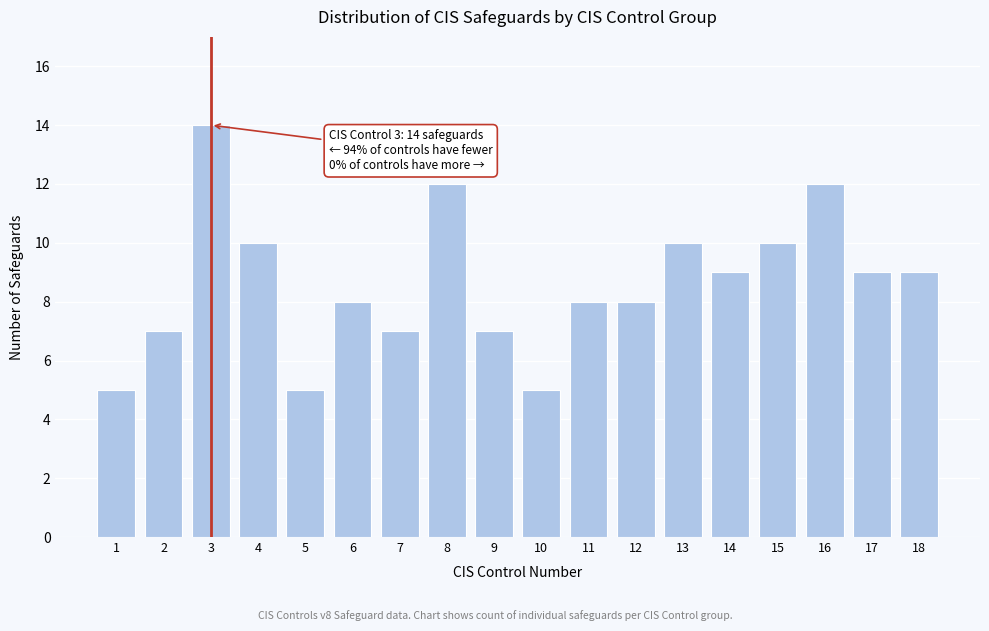

Reading right to left, extract all data points from this chart.

9	9	12	10	9	10	8	8	5	7	12	7	8	5	10	14	7	5